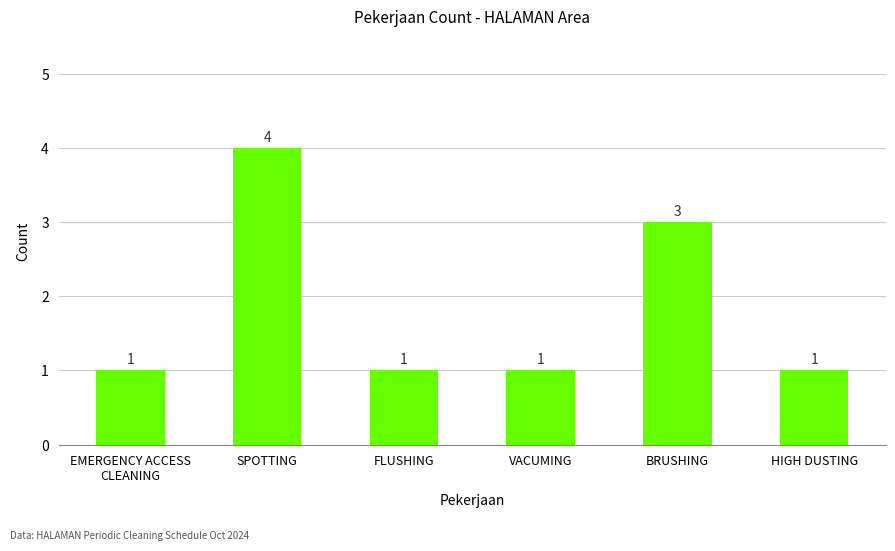

Which has a higher value, HIGH DUSTING or BRUSHING?

BRUSHING